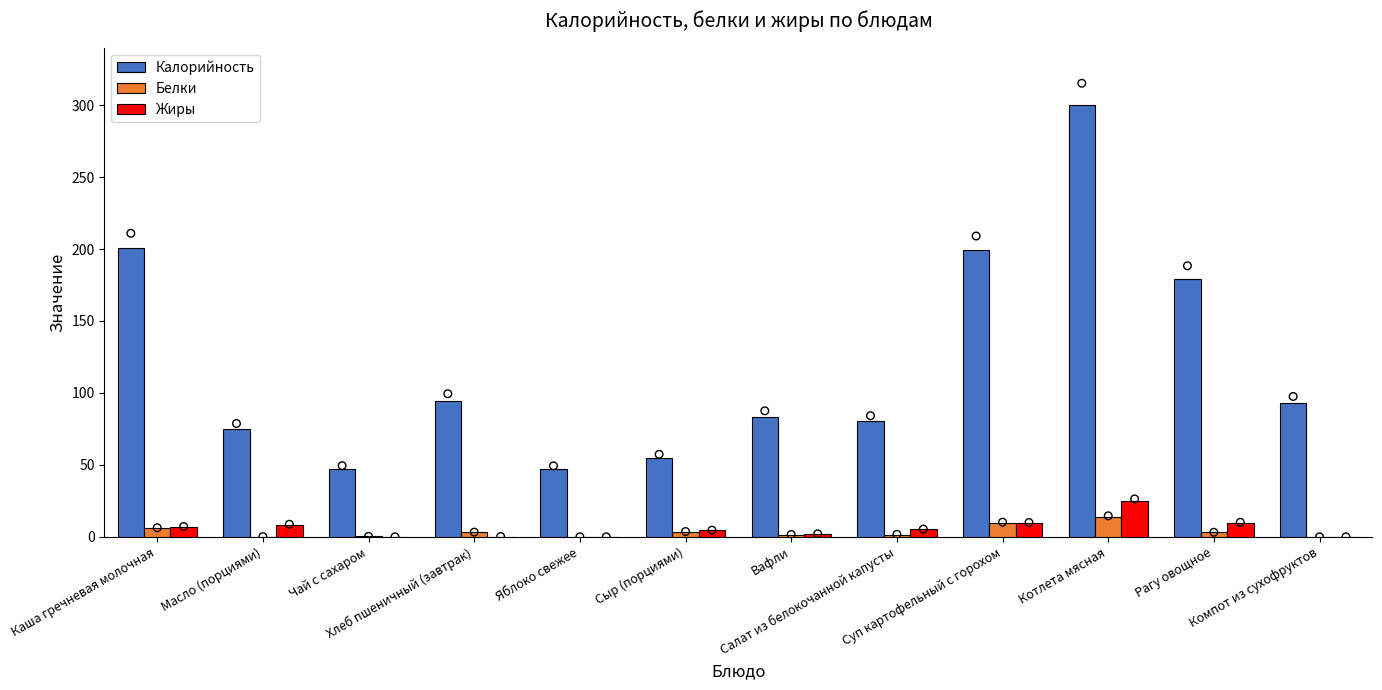

What is the total value across all series at Каша гречневая молочная?

213.7